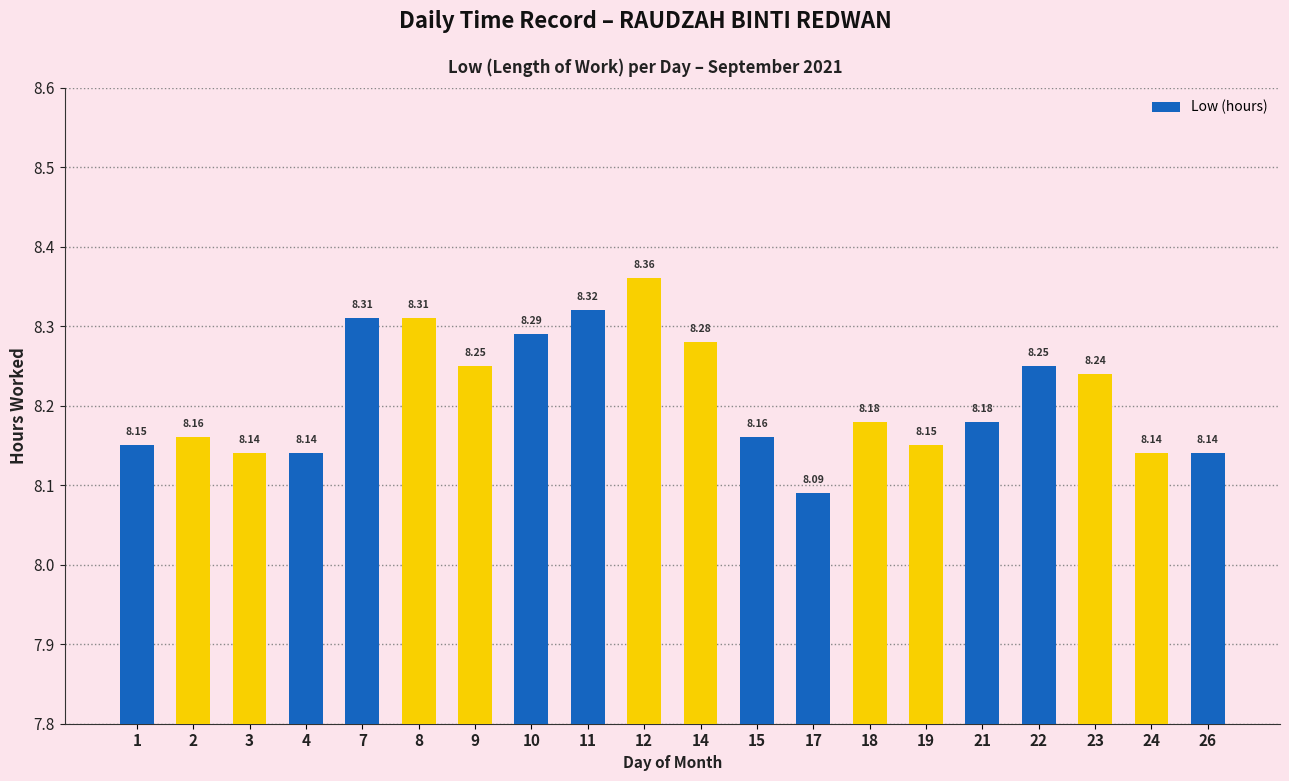

At which category does the chart reach its peak across all series?

12